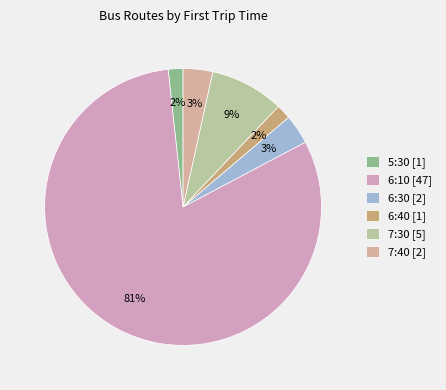

Is there a majority slice in this chart?

Yes